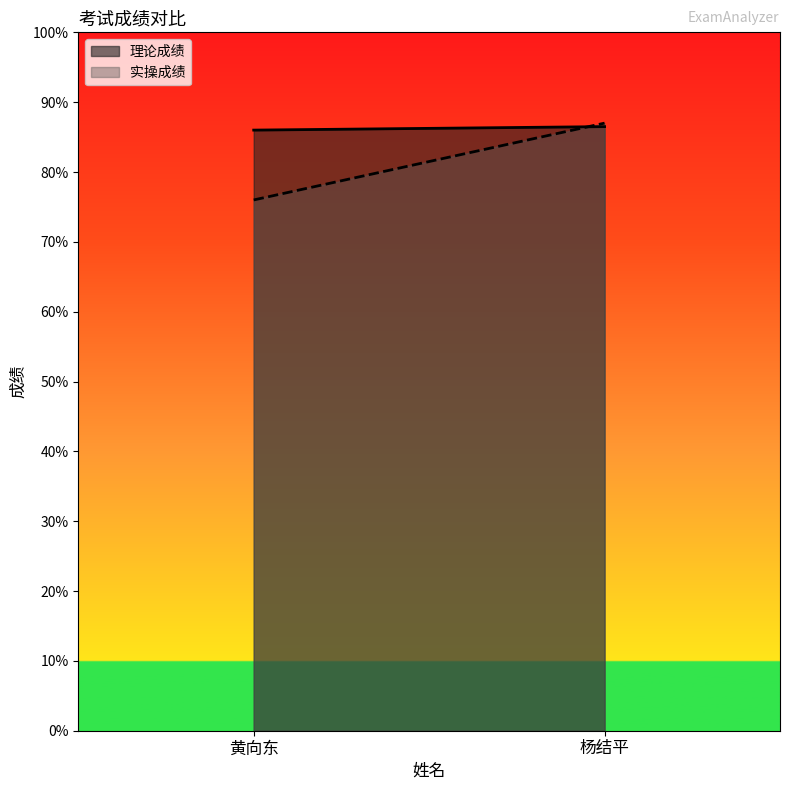

How many lines are shown in the chart?

2